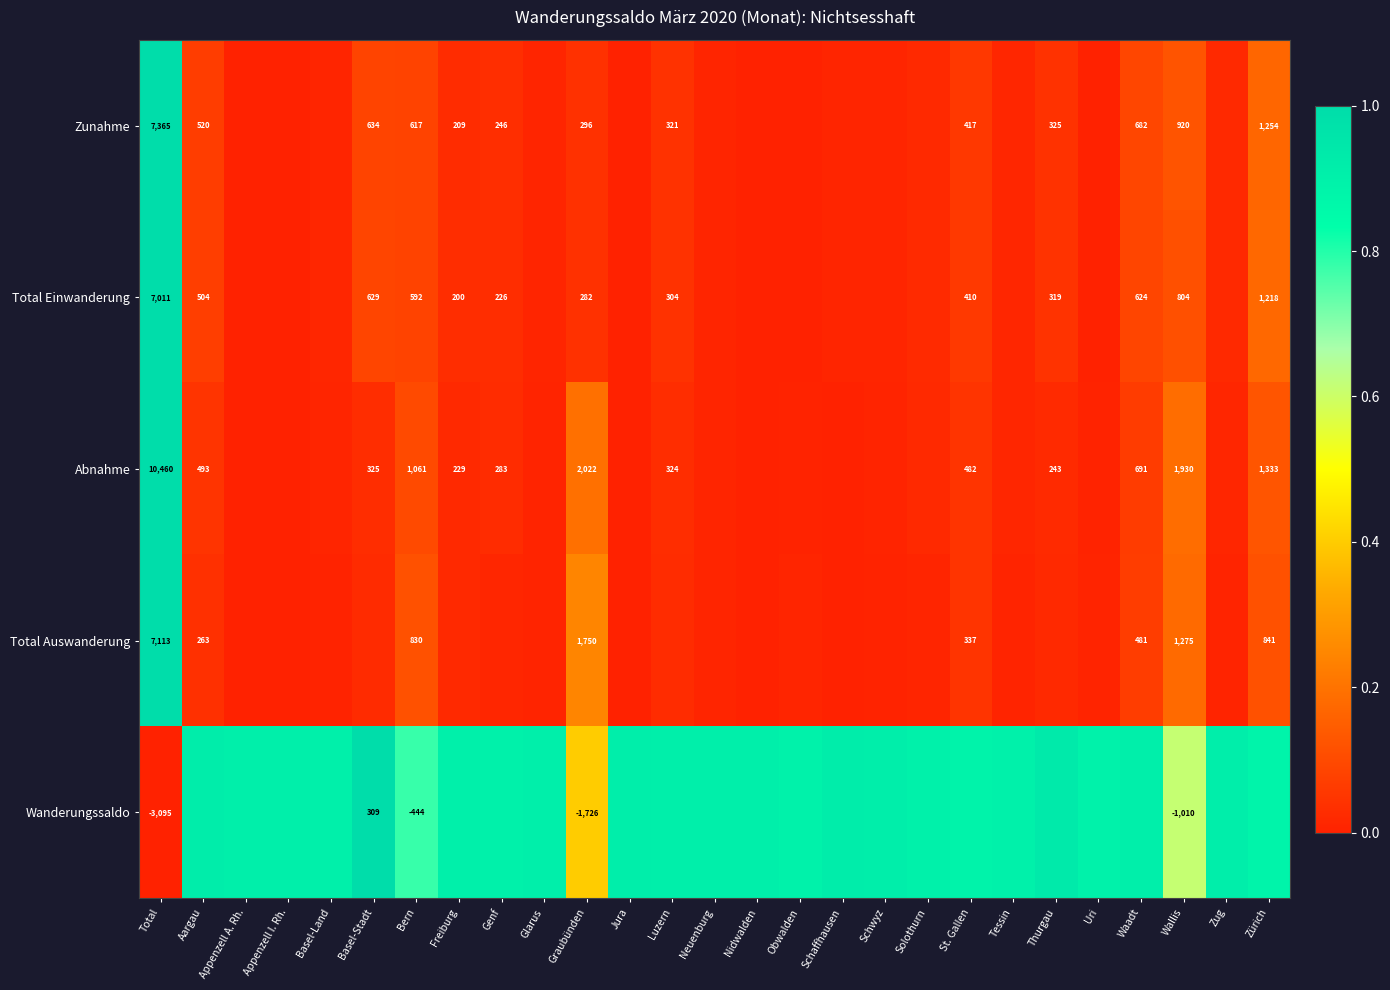

At how many categories does at least one series exceed 0?

27